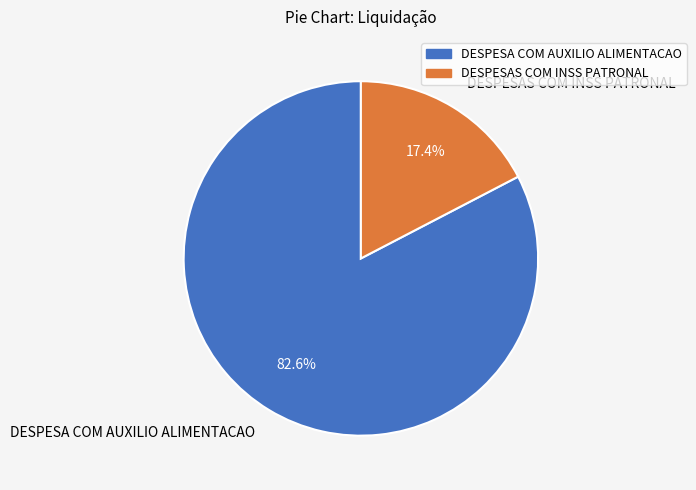

How many slices are in this pie chart?

2